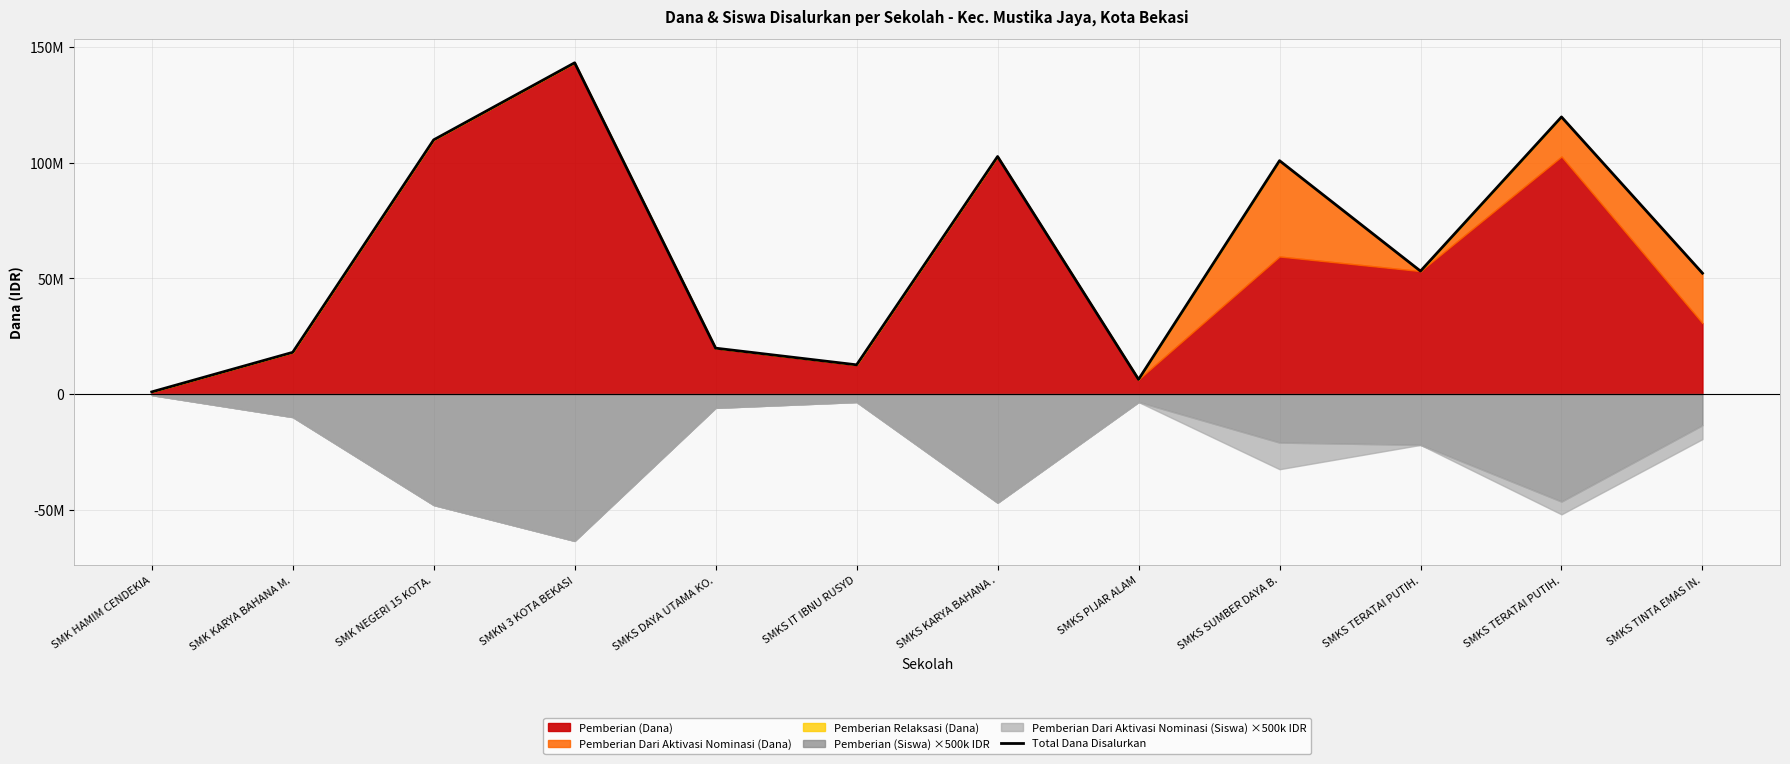

The chart shows a value of 19800000 at SMKS DAYA UTAMA KO.. True or false?

True